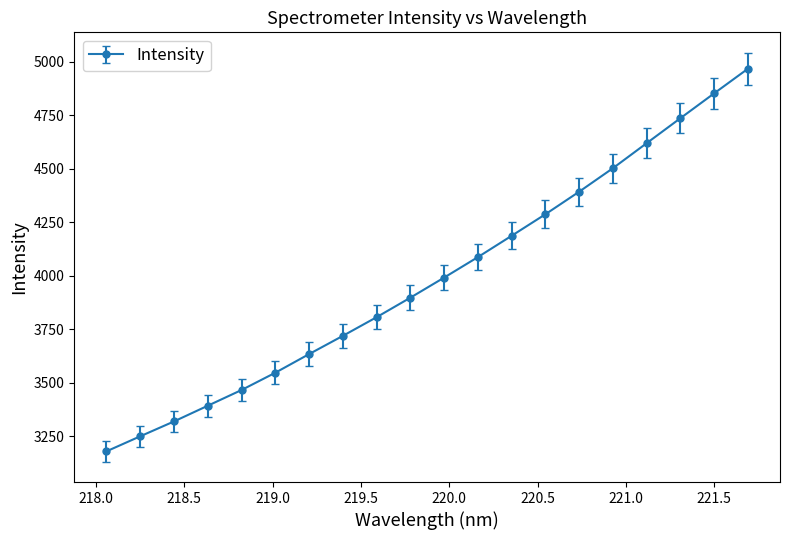

What is the minimum value shown in the chart?

3179.6